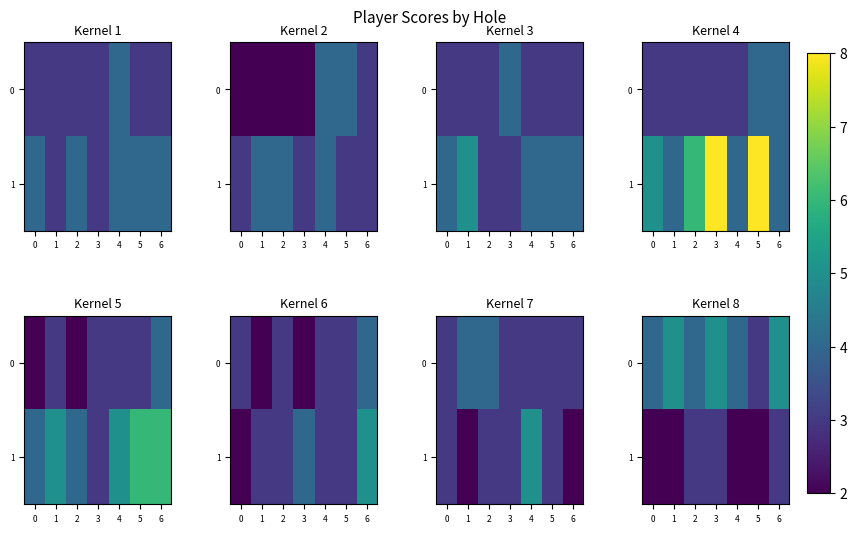

Between 6 and 1, which is larger?

6